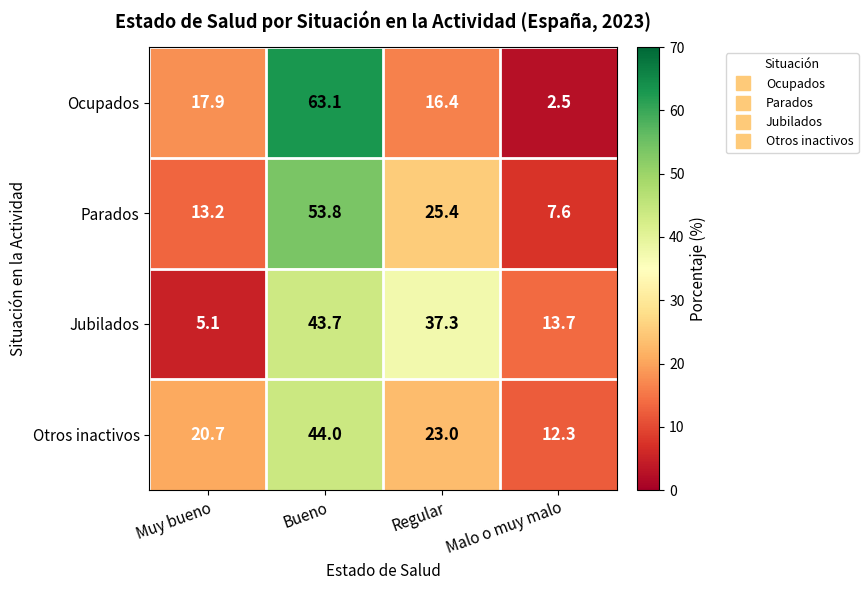

At which category is the sum across all series the highest?

Bueno